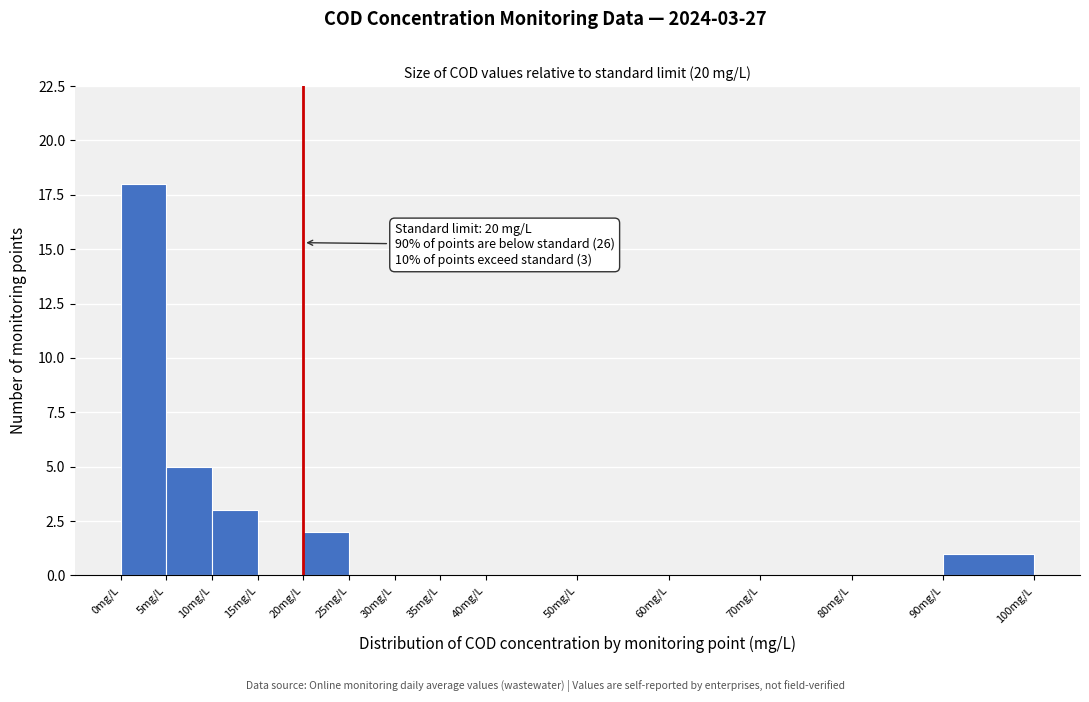

Which range on the x-axis has the tallest bar?

0 to 5